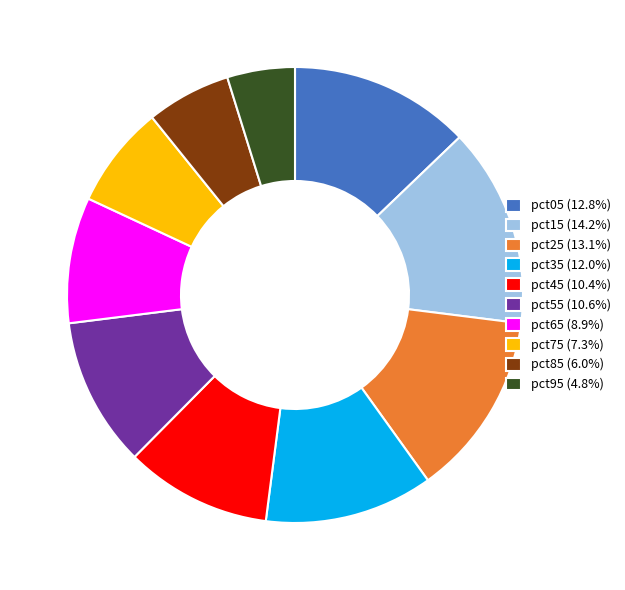

Count the number of slices in the pie.

10